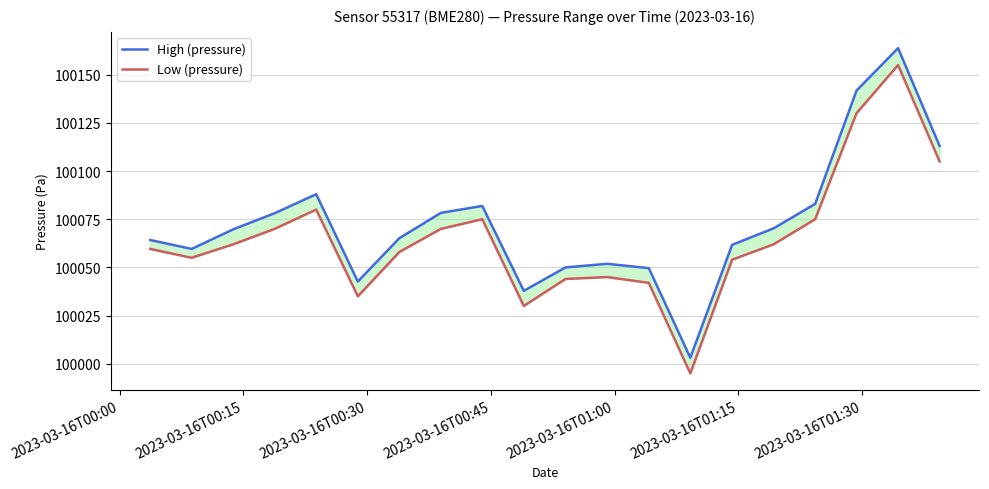

How many lines are shown in the chart?

2